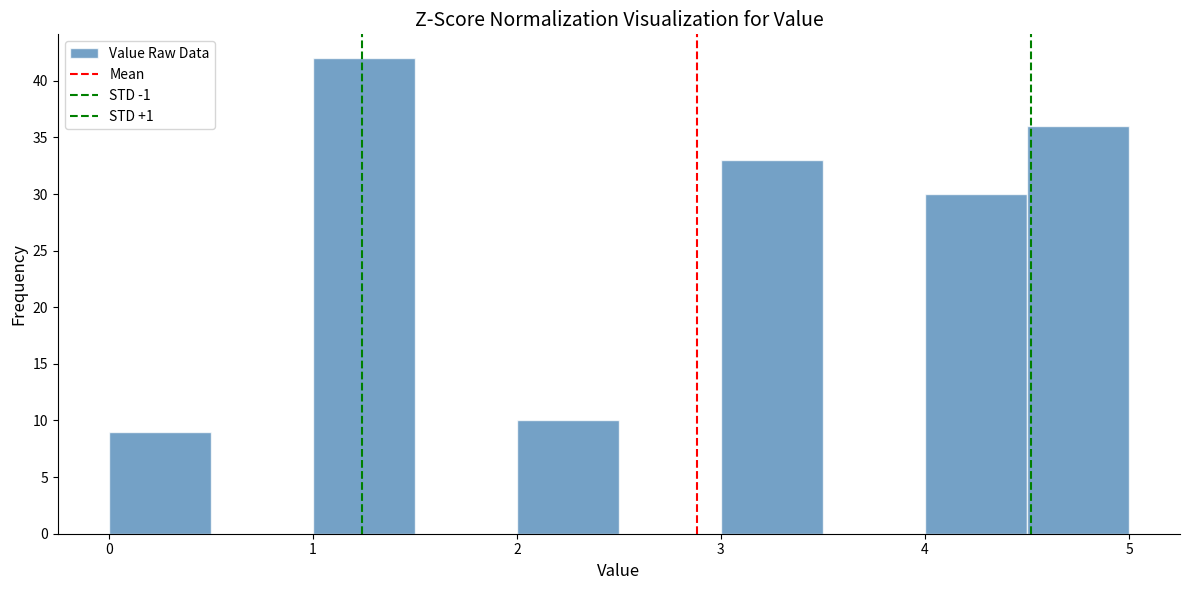

How tall is the bar that spans 3.0 to 3.5 on the x-axis? The values are not printed on the chart, so give them approximately, as read against the axis.

33